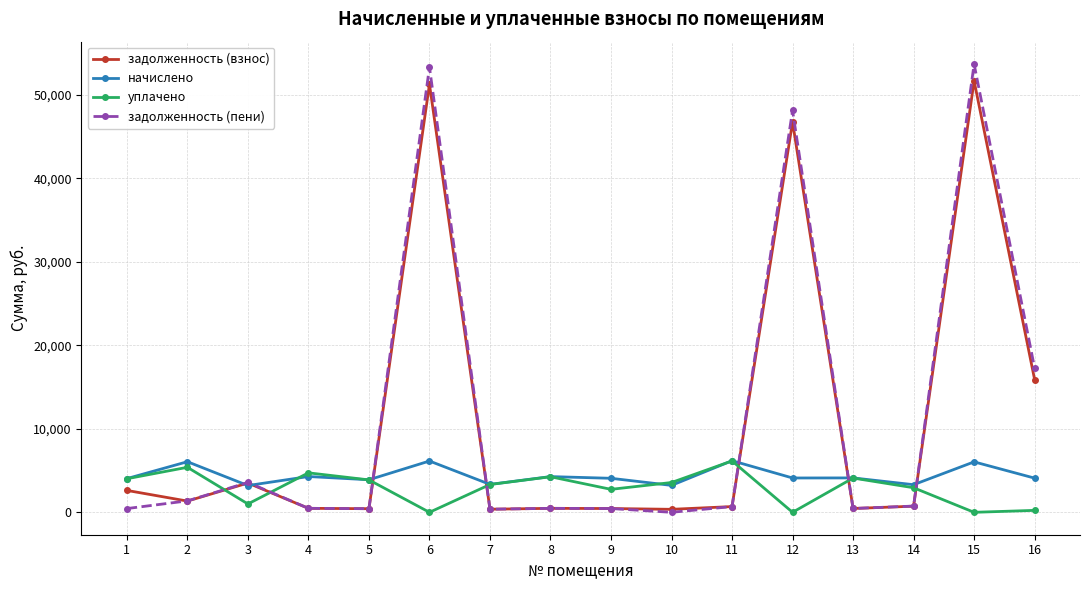

True or false: задолженность (пени) and задолженность (взнос) cross at least once.

True